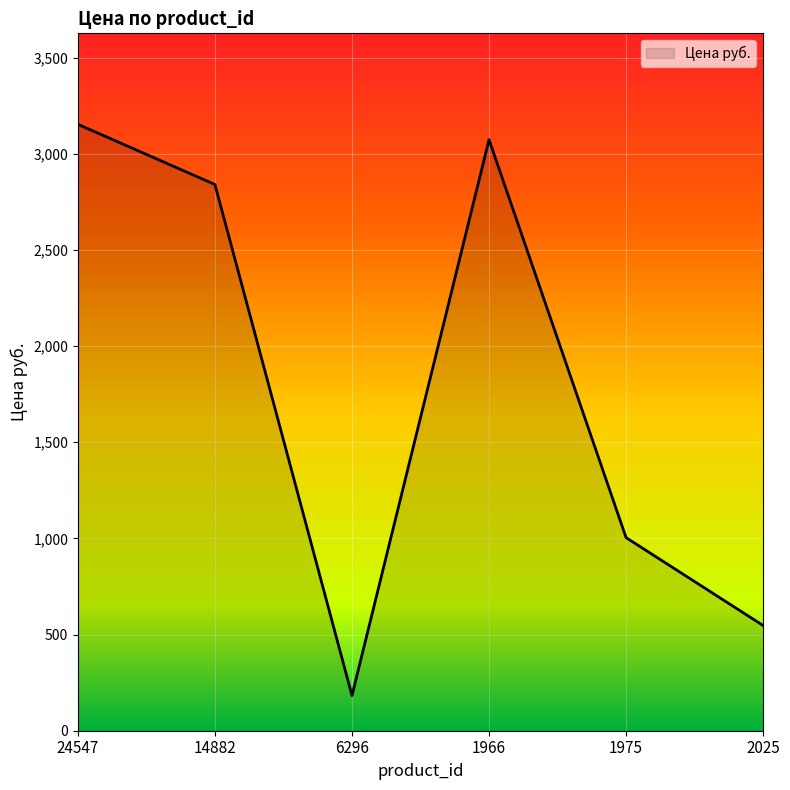

Which has a higher value, 1966 or 6296?

1966